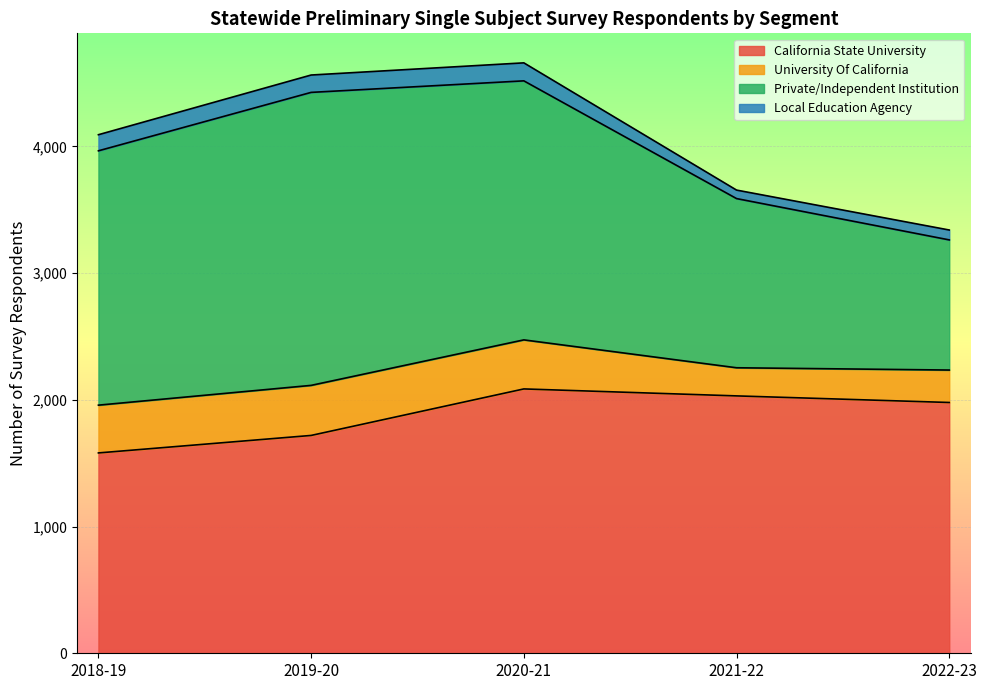

True or false: Private/Independent Institution and Local Education Agency intersect in this chart.

False